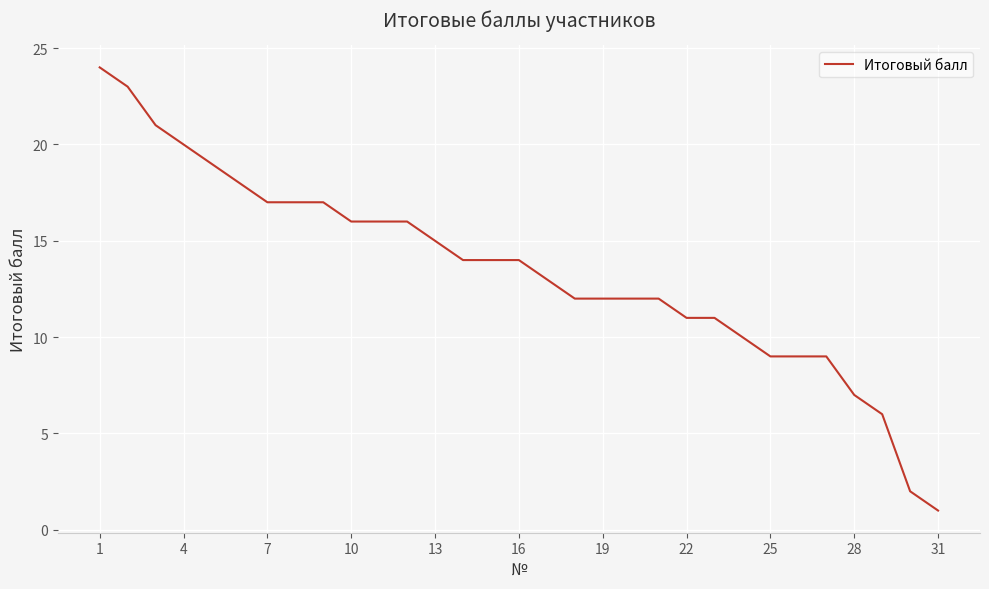

What is the difference between the maximum and minimum values?

23